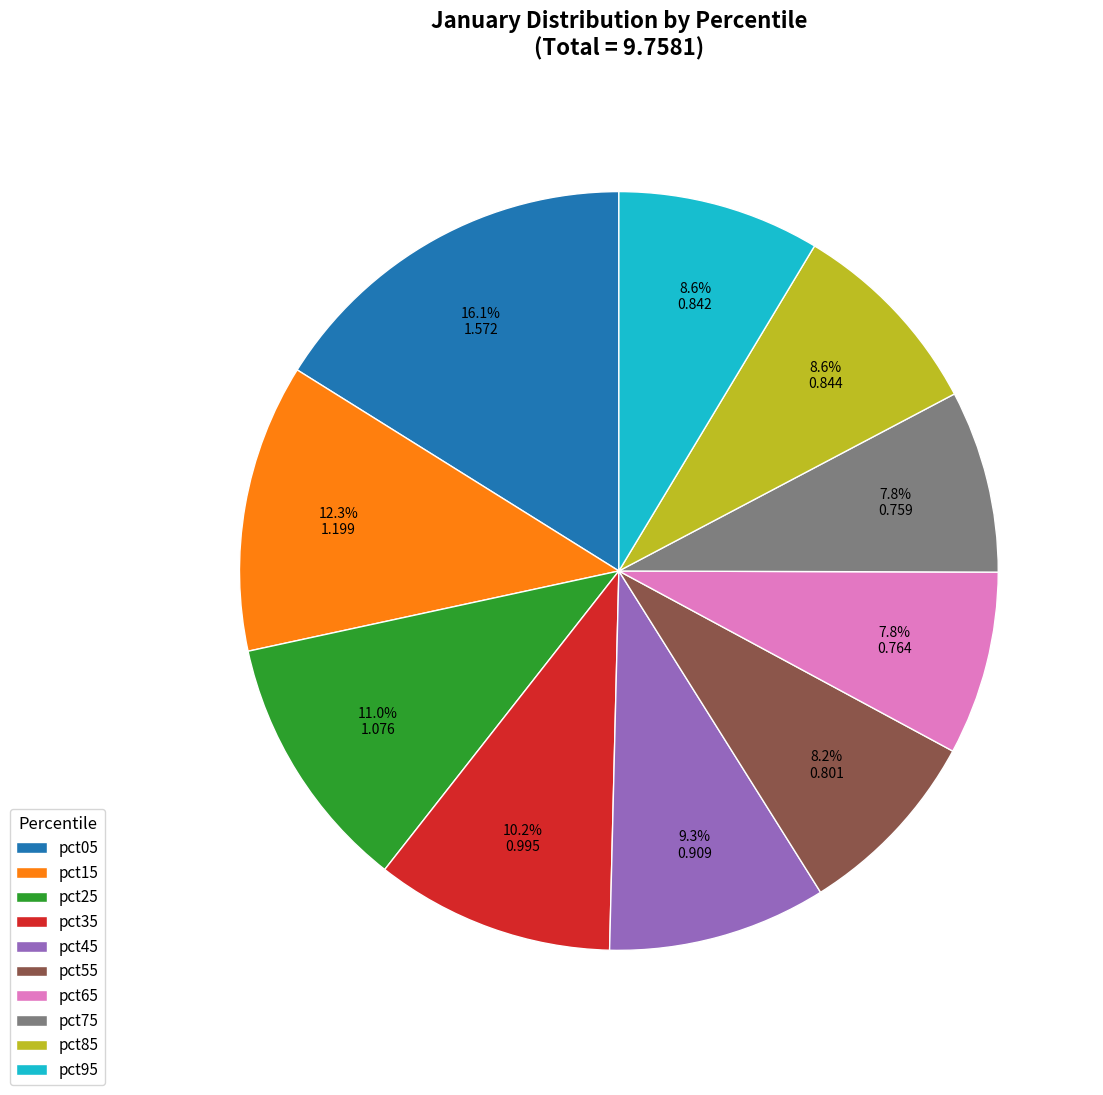

Count the number of slices in the pie.

10